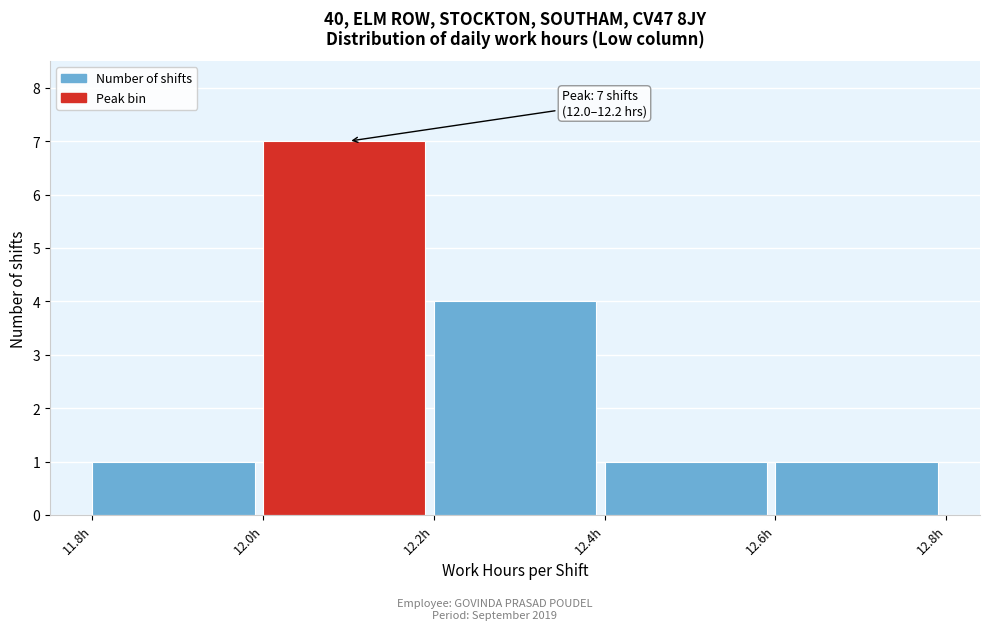

Which range on the x-axis has the tallest bar?

12.0 to 12.2